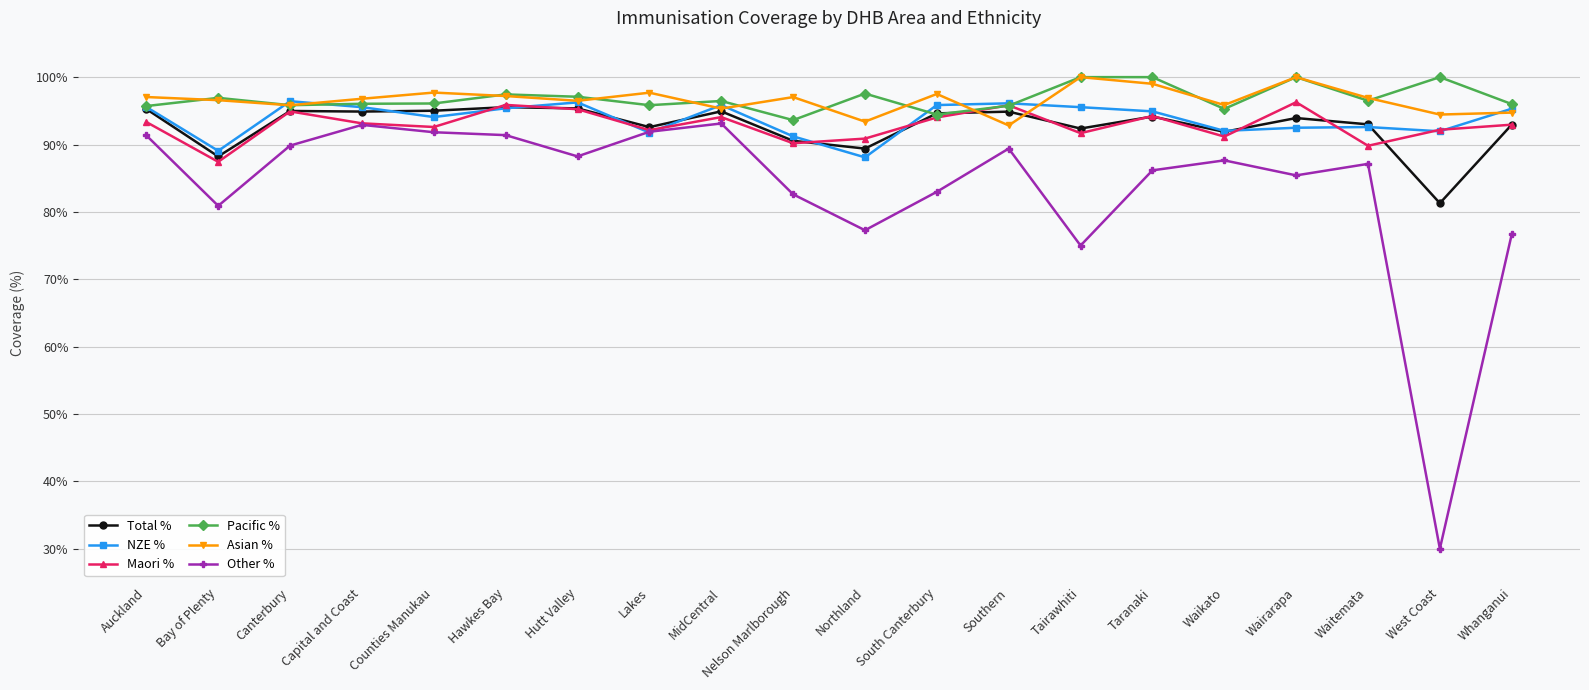

The NZE % series shows 0.7 at MidCentral. True or false?

False